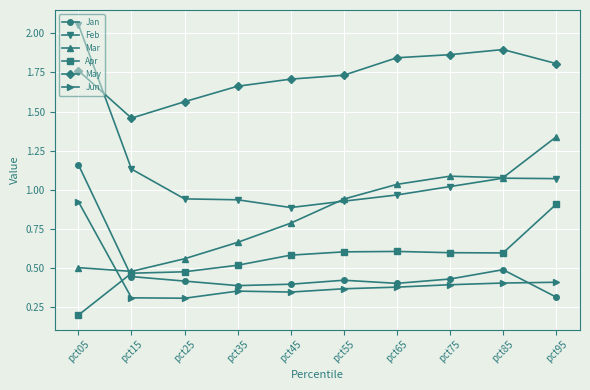

What are all the series names shown in the legend?

Jan, Feb, Mar, Apr, May, Jun